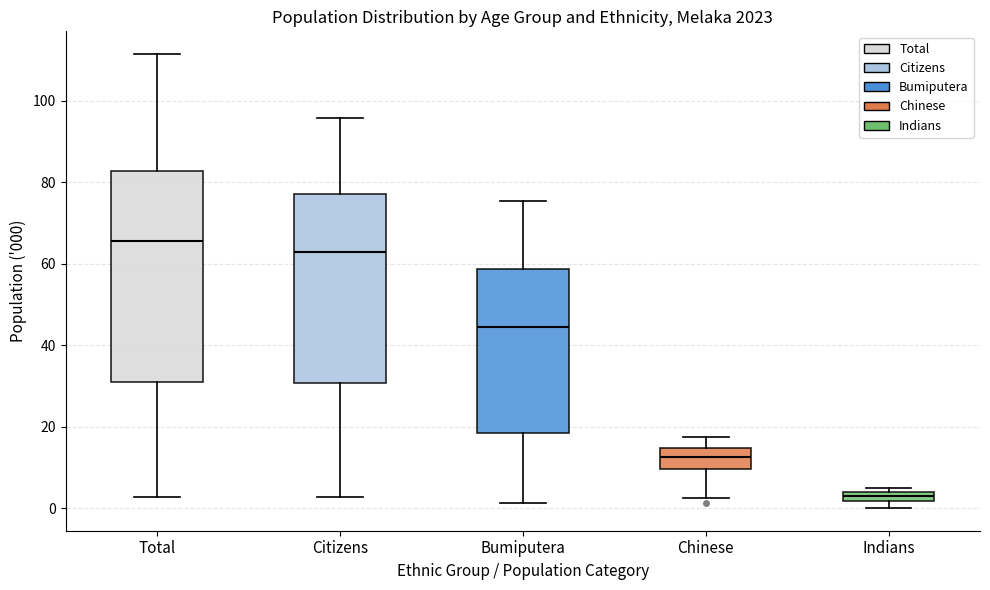

Which box's median line is the highest?

Total